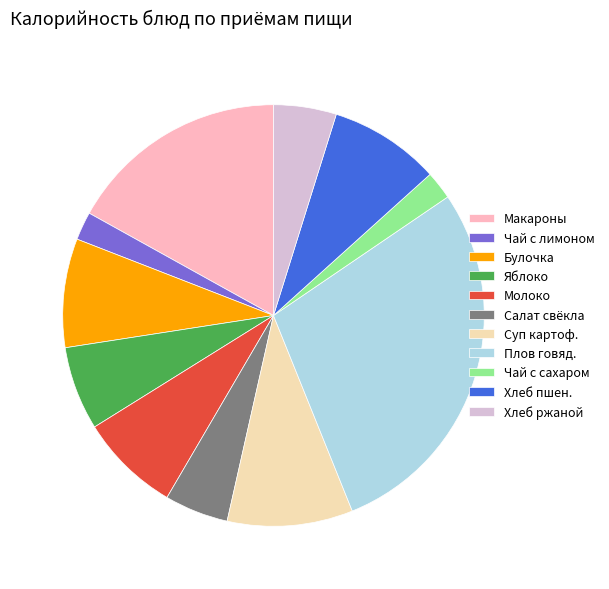

How many segments does this pie chart have?

11